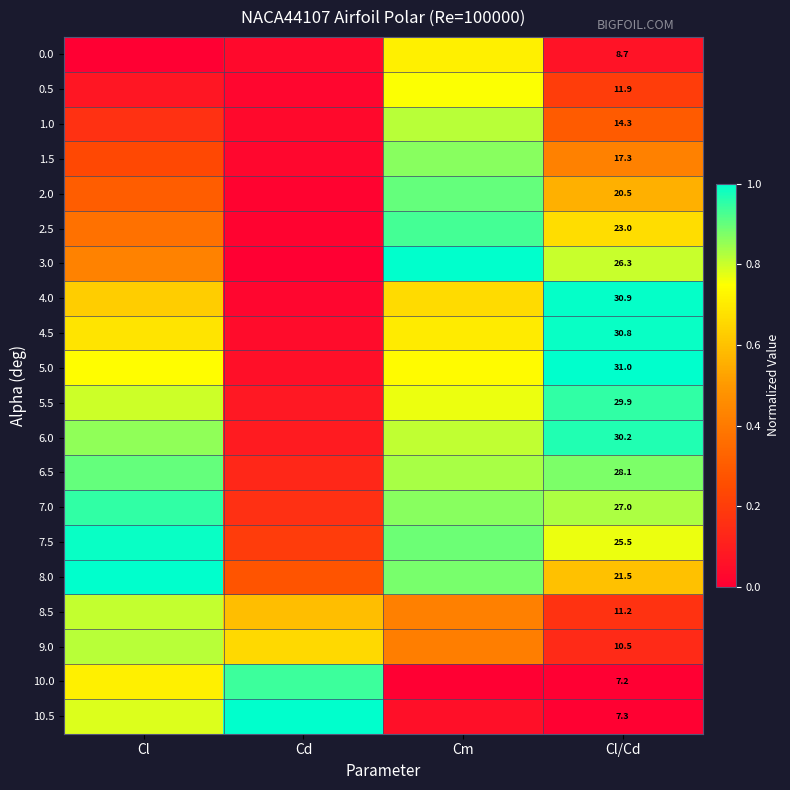

Is the value of 5.5 at Cl/Cd greater than the value of 7.5 at Cl/Cd?

Yes